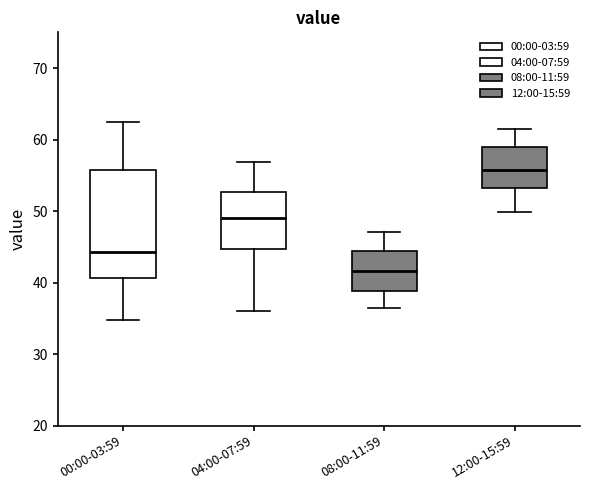

Reading left to right, transcribe this box plot: for each box, give where its median line is, the range the box spans, and where its two whiskers end, as read against the y-axis. The values are not printed on the chart, so give them approximately, as read against the axis.

00:00-03:59: median 44, box 41 to 56, whiskers 35 to 62
04:00-07:59: median 49, box 45 to 53, whiskers 36 to 57
08:00-11:59: median 42, box 39 to 44, whiskers 37 to 47
12:00-15:59: median 56, box 53 to 59, whiskers 50 to 62